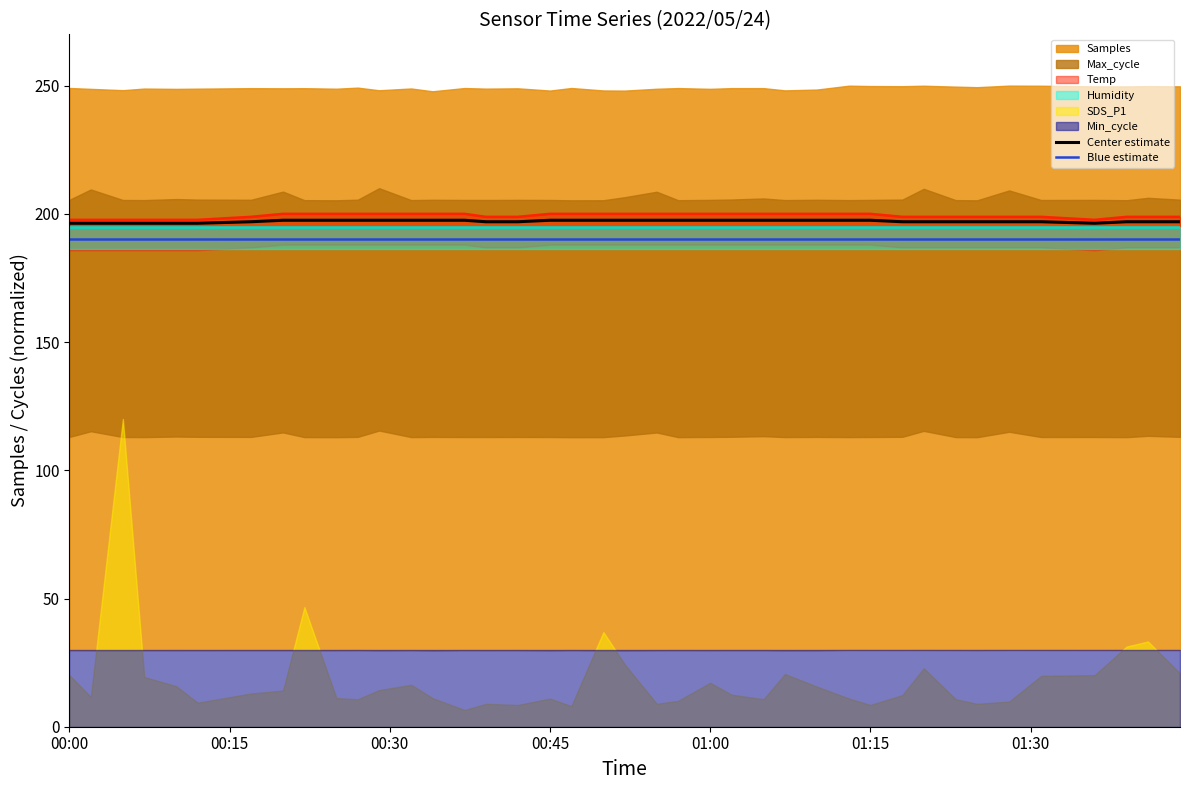

Reading left to right, extract all data points from this chart.

Center estimate: 196.3	196.3	196.3	196.3	196.3	196.3	196.9	197.5	197.5	197.5	197.5	197.5	197.5	197.5	197.5	196.9	196.9	197.5	197.5	197.5	197.5	197.5	197.5	197.5	197.5	197.5	197.5	197.5	197.5	197.5	196.9	196.9	196.9	196.9	196.9	196.9	196.3	196.9	196.9	196.9
Blue estimate: 190.1	190.1	190.1	190.1	190.1	190.1	190.1	190.1	190.1	190.1	190.1	190.1	190.1	190.1	190.1	190.1	190.1	190.1	190.1	190.1	190.1	190.1	190.1	190.1	190.1	190.1	190.1	190.1	190.1	190.1	190.1	190.1	190.1	190.1	190.1	190.1	190.1	190.1	190.1	190.1